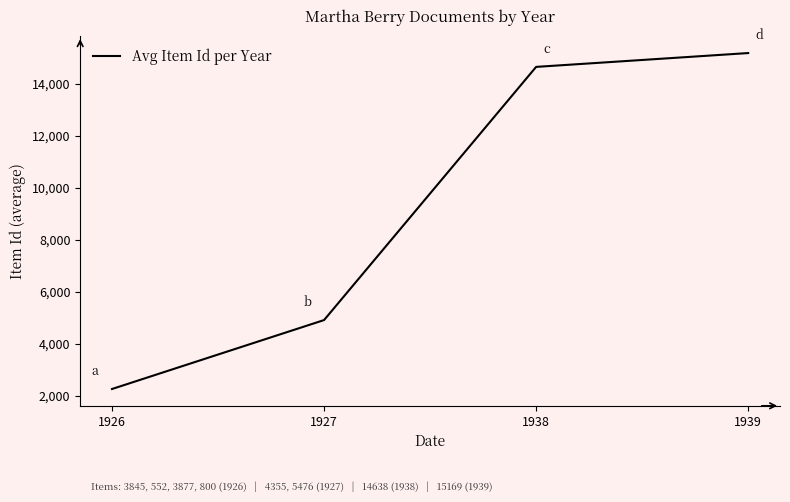

Rank the categories by value from highest to lowest.

1939, 1938, 1927, 1926